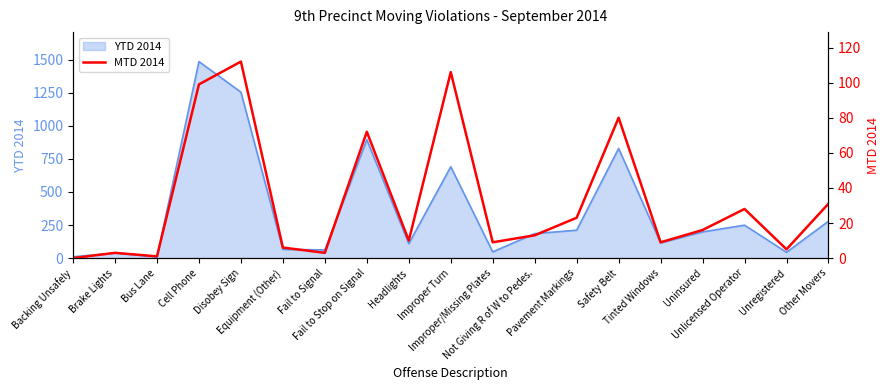

What is the highest value of the YTD 2014 series?

1486